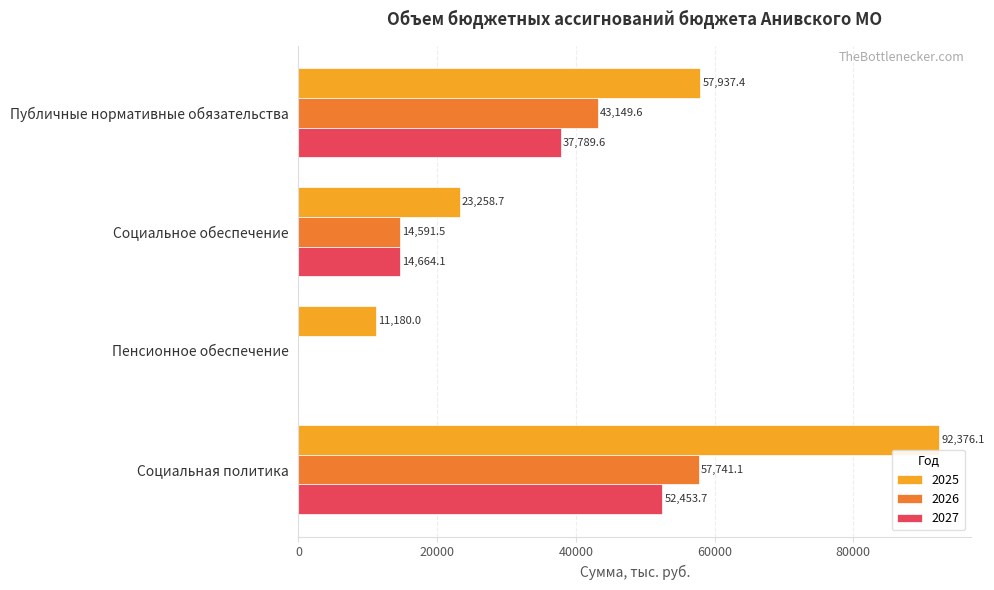

Where is 2027 nearest to the value 26226?

Социальное обеспечение